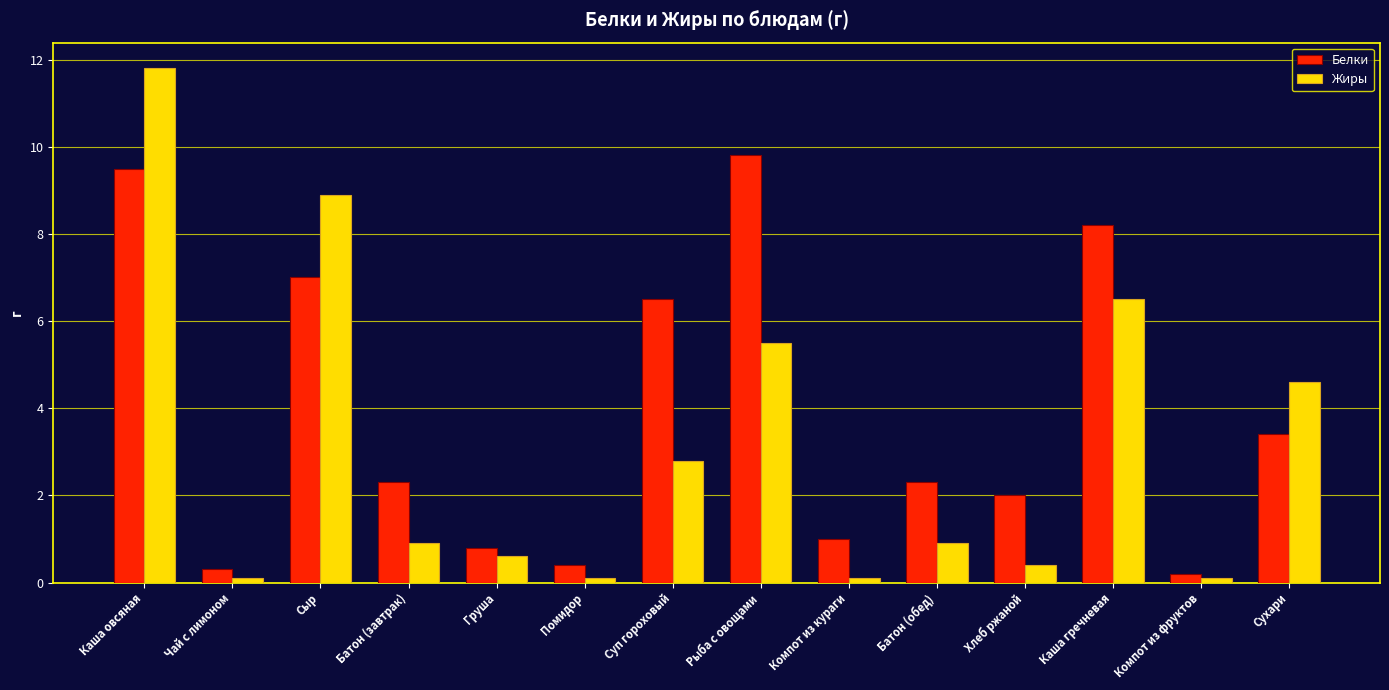

List the series in order of their peak value, lowest first.

Белки, Жиры